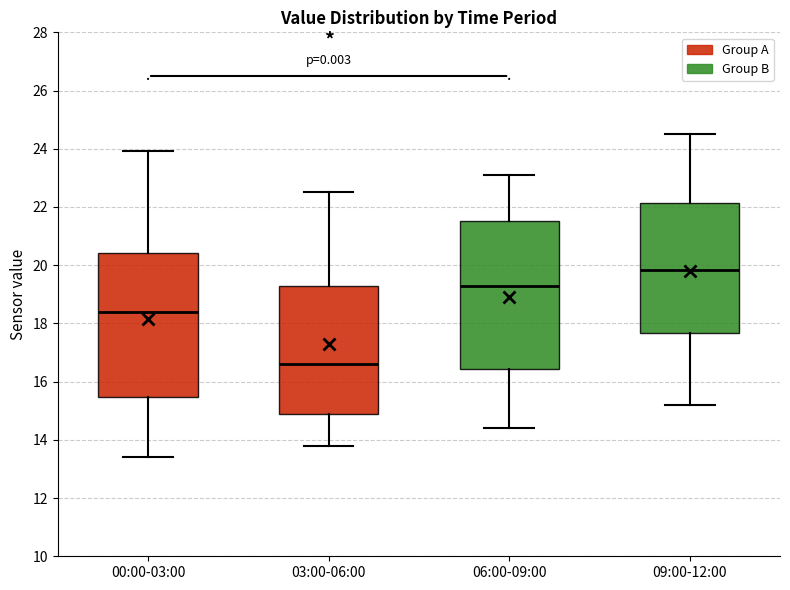

Where is the upper edge of the box for 06:00-09:00 on the y-axis? The values are not printed on the chart, so give them approximately, as read against the axis.

21.6